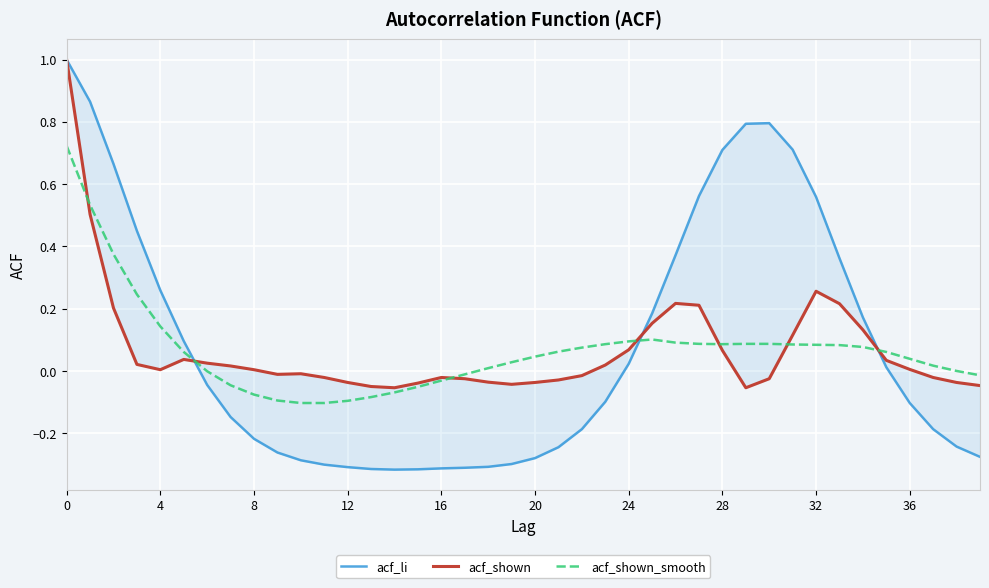

Is it true that acf_shown_smooth equals 0.2 at 28?

False